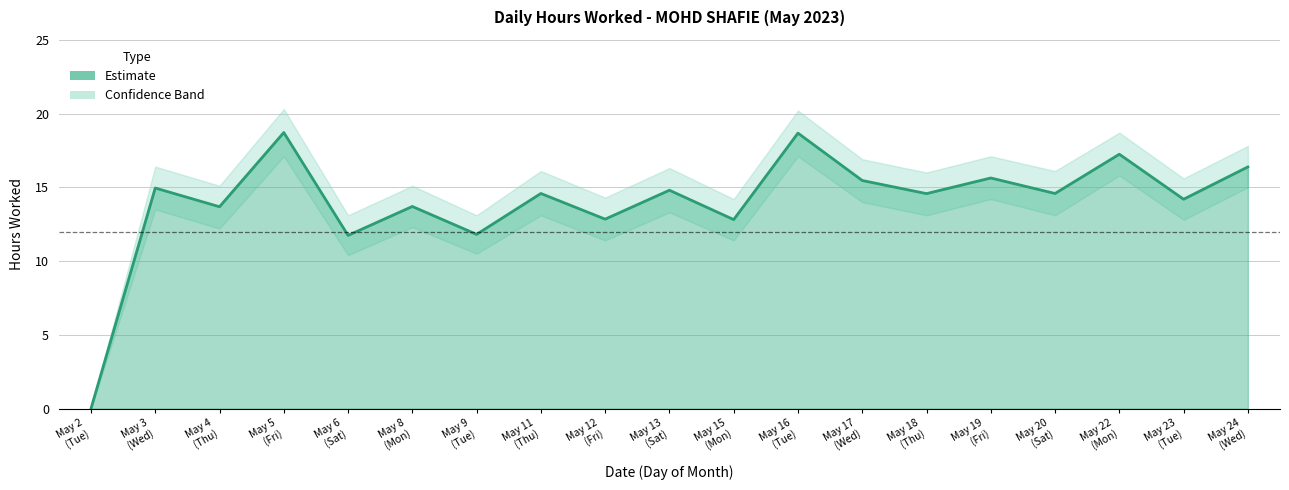

How many data points are less than 14?

7